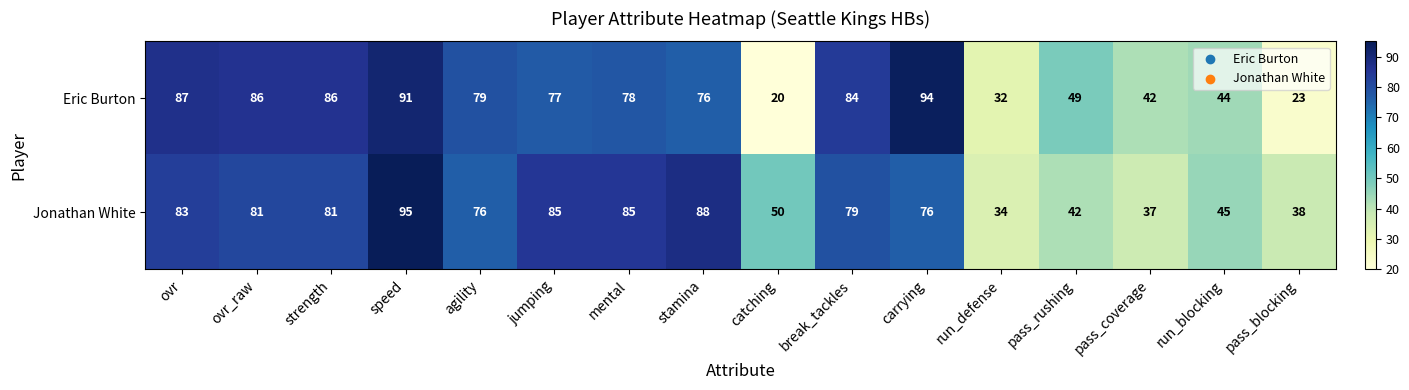

What value does the Jonathan White series have at mental, to the nearest 5?

85